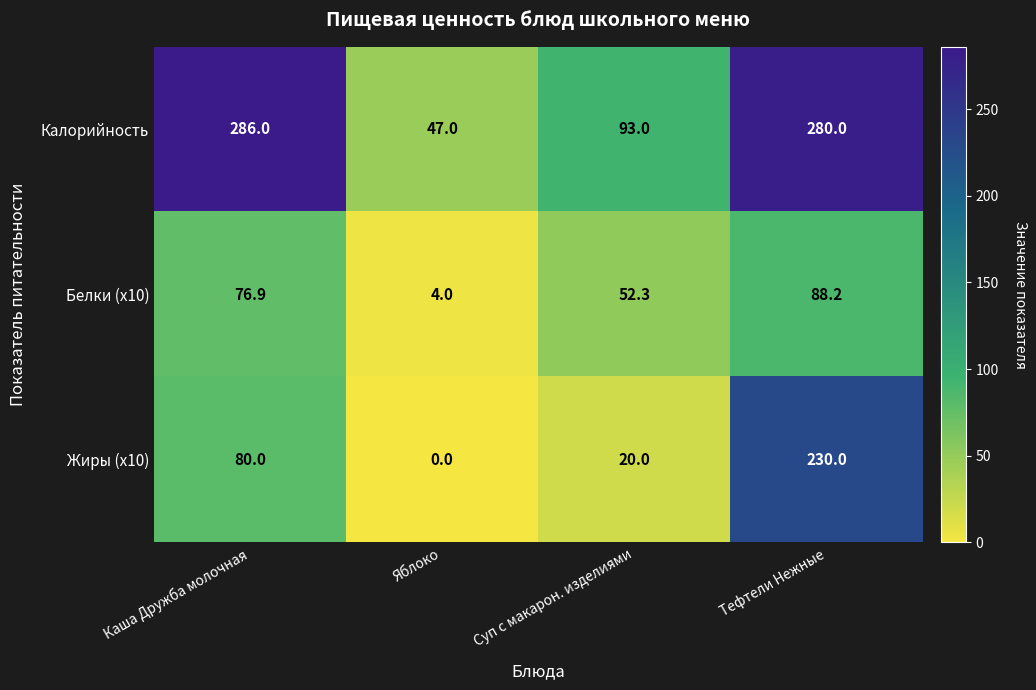

Which series has the largest total across all categories?

Калорийность